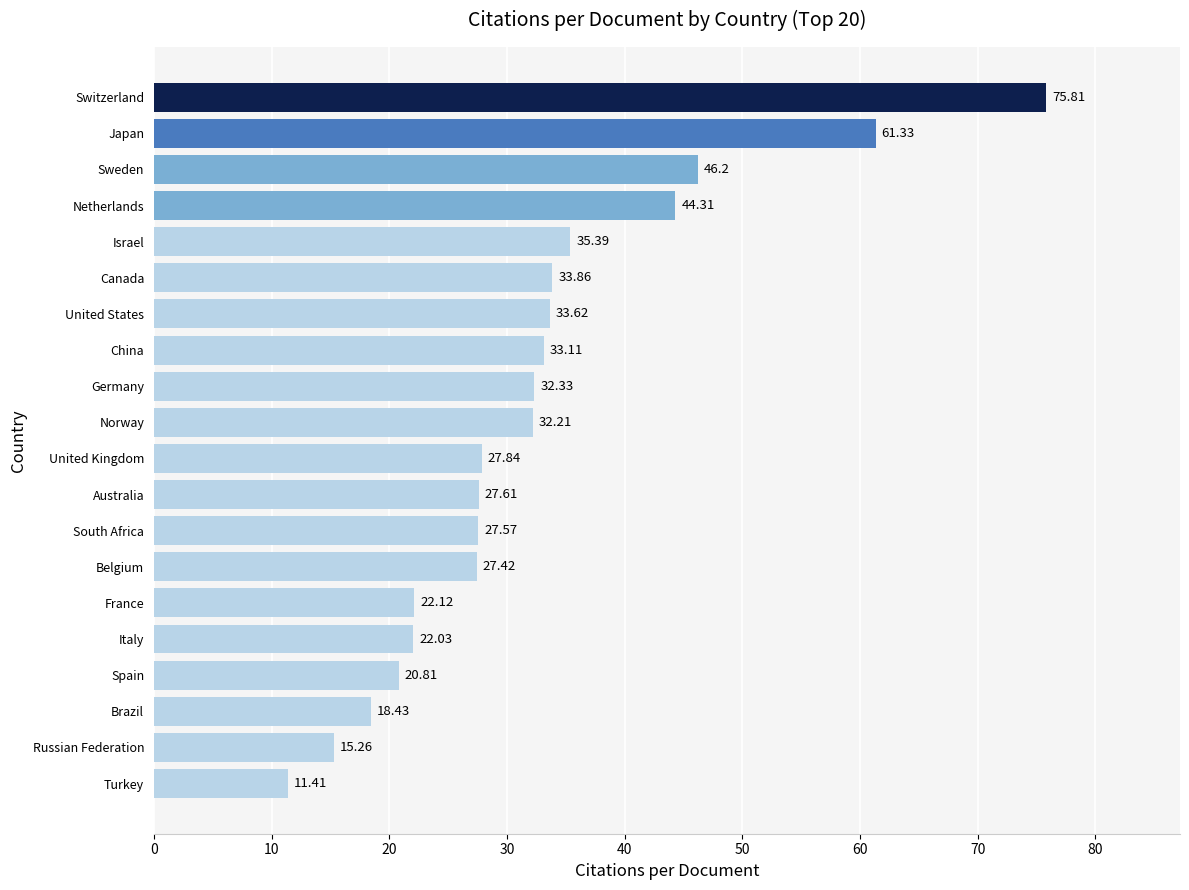

Are the bars horizontal?

Yes